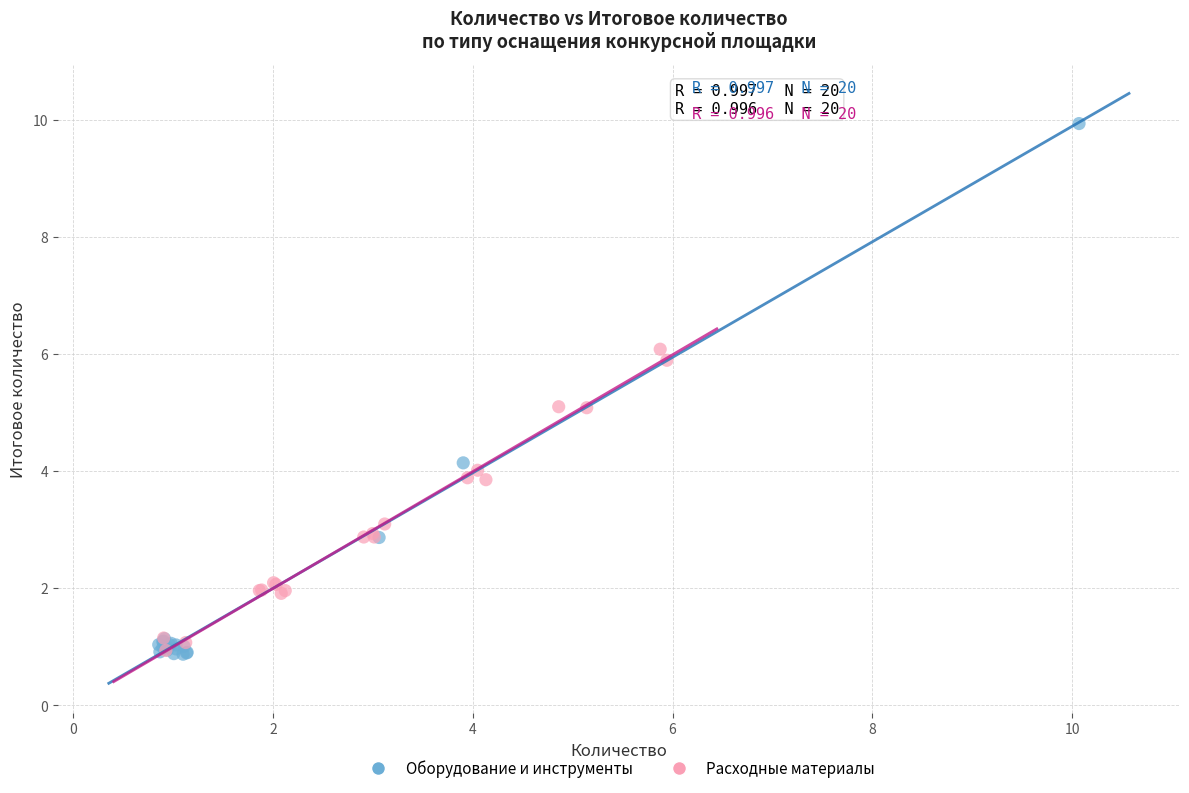

Which series has the widest spread of Y values?

Оборудование и инструменты